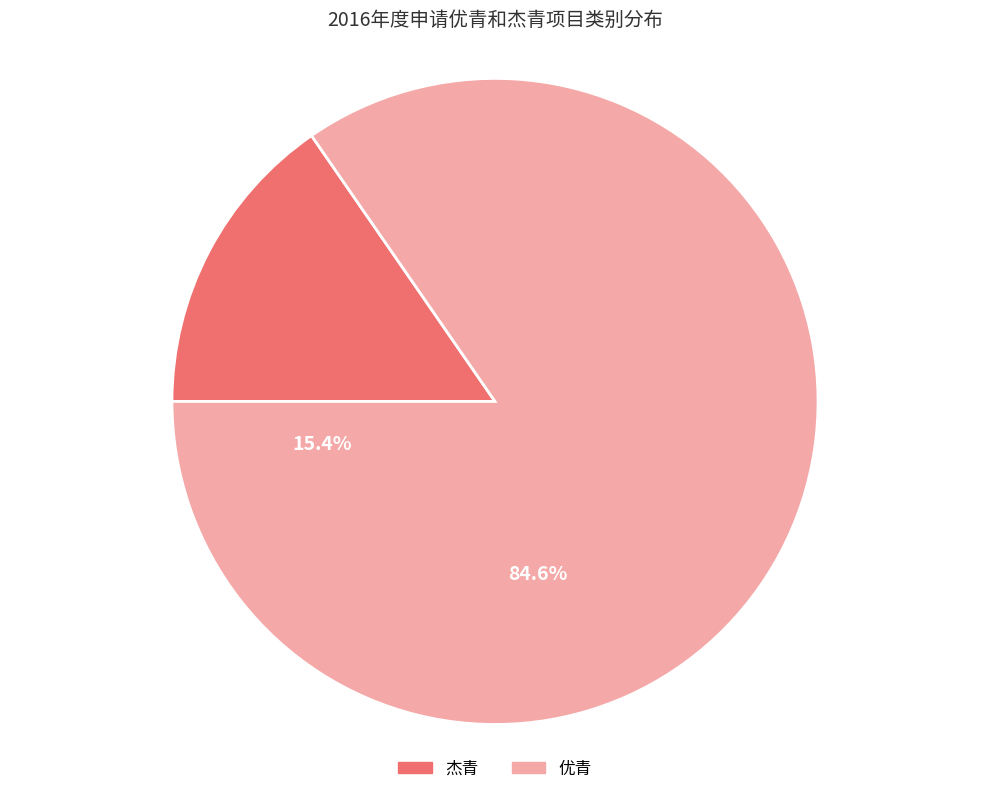

Is the sum of 杰青 and 优青 greater than half?

Yes